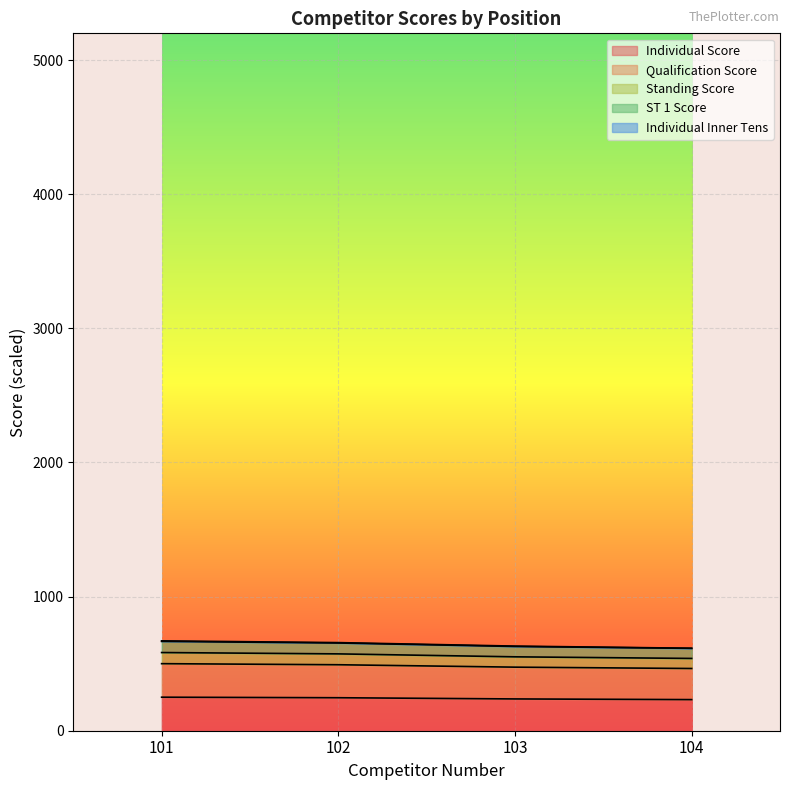

How many lines are shown in the chart?

4